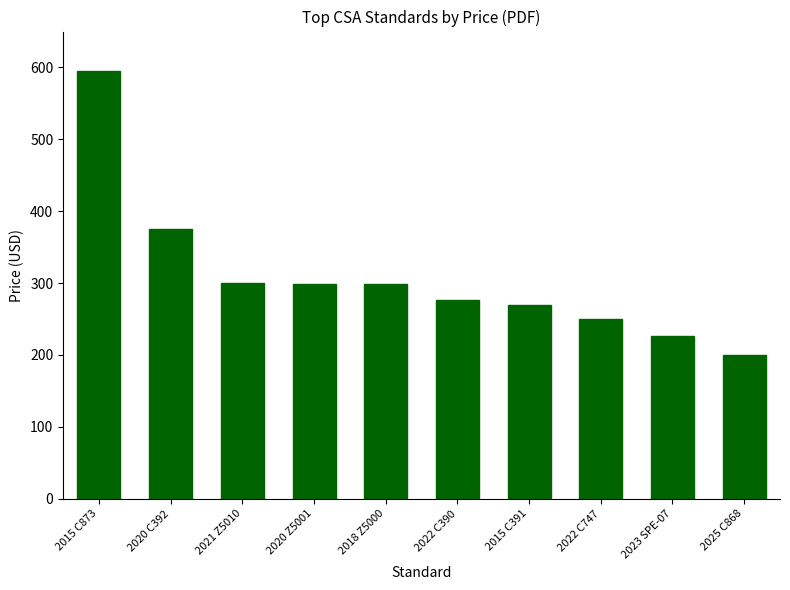

Is it true that the value at 2022 C390 is 277?

True